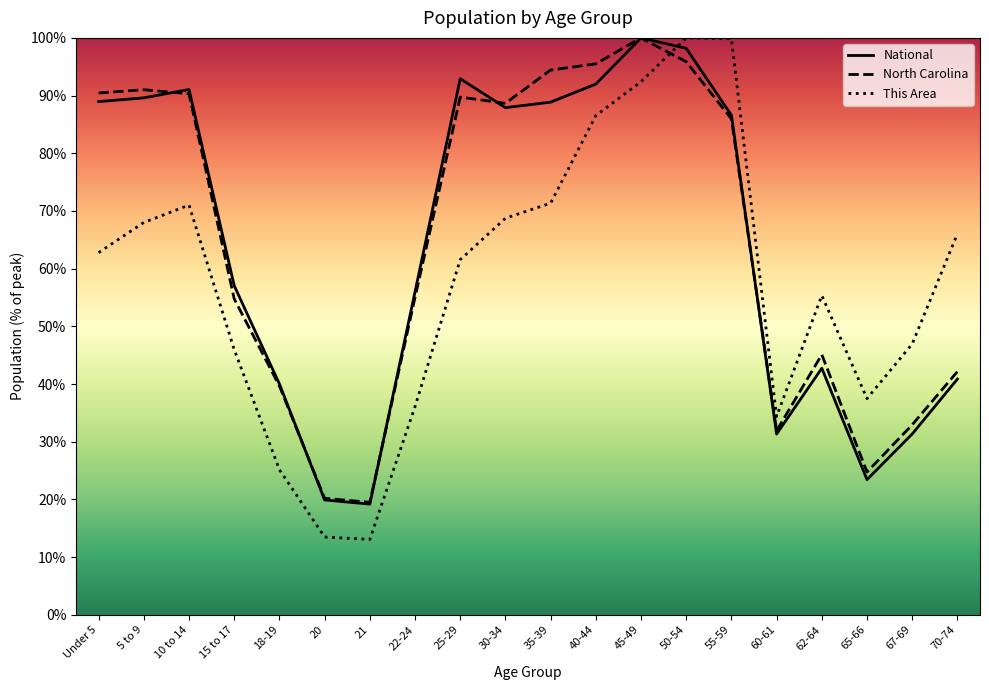

How many series are shown in this chart?

3